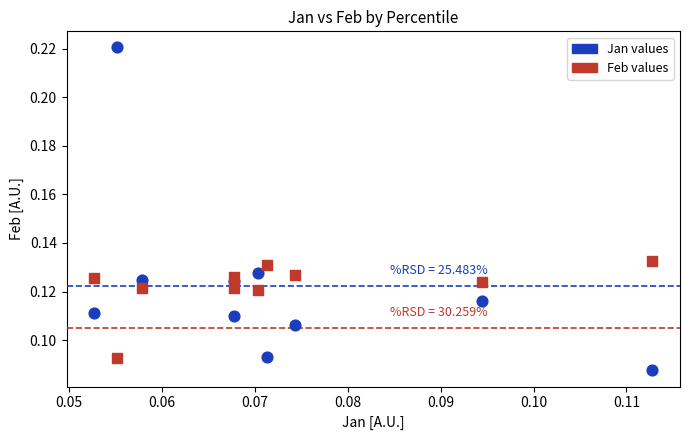

Which series has the widest spread of Y values?

Jan values